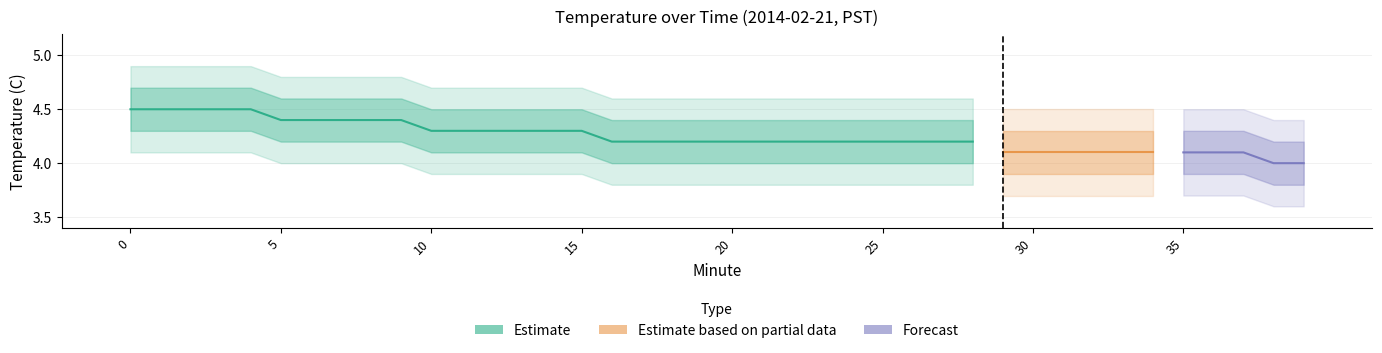

Is it true that temp_upper_2 equals 4.7 at 15?

True